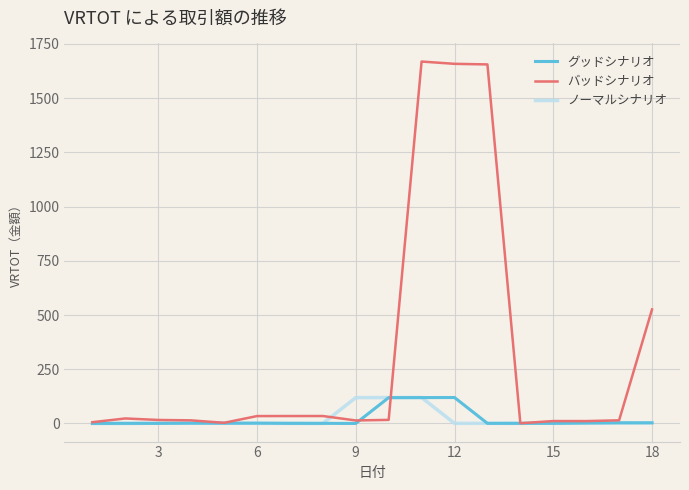

True or false: ノーマルシナリオ and バッドシナリオ intersect in this chart.

True